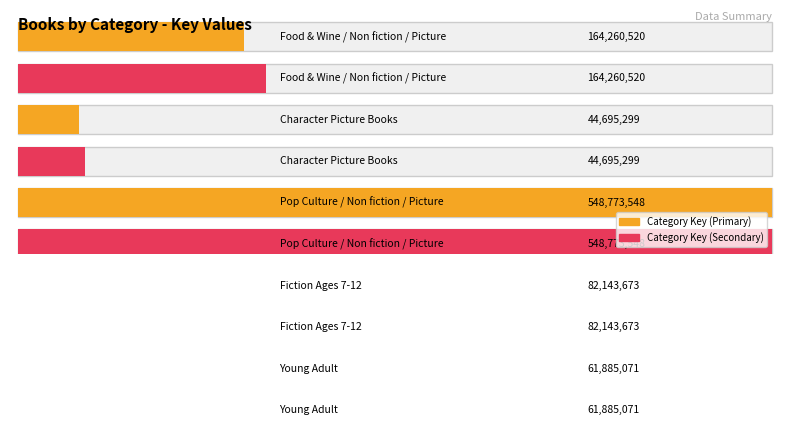

True or false: the data shows 44695299 at Character Picture Books.

True